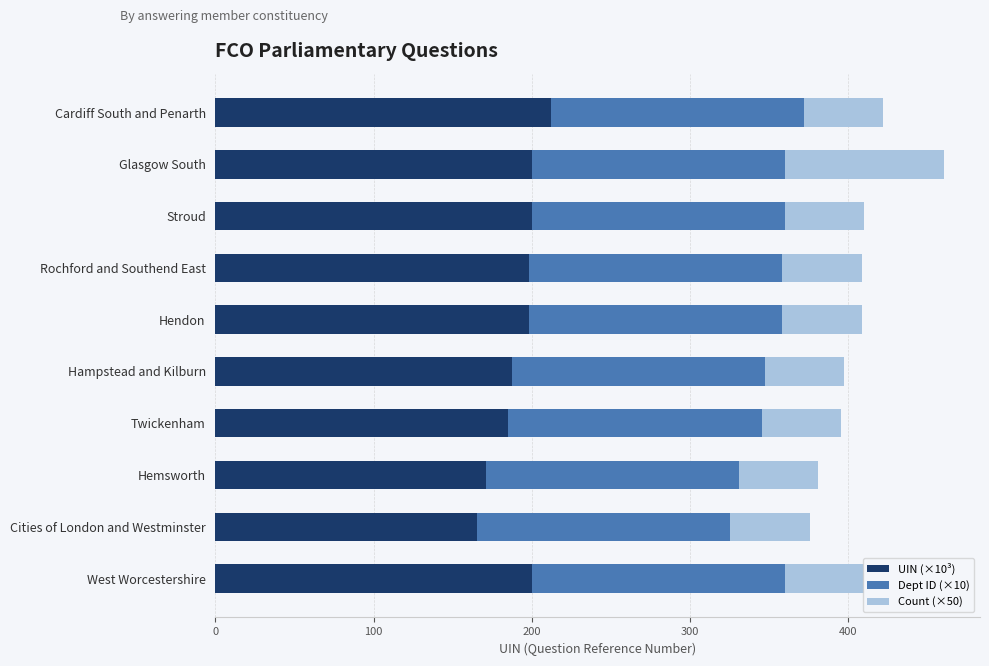

What is the lowest value of the UIN (×10³) series?

165.5